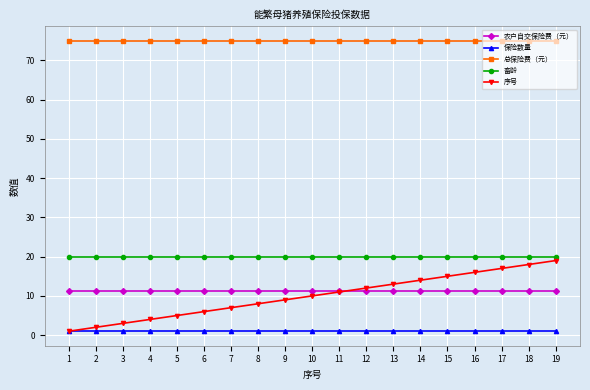

What is the sum of all 保险数量 values?

19.0